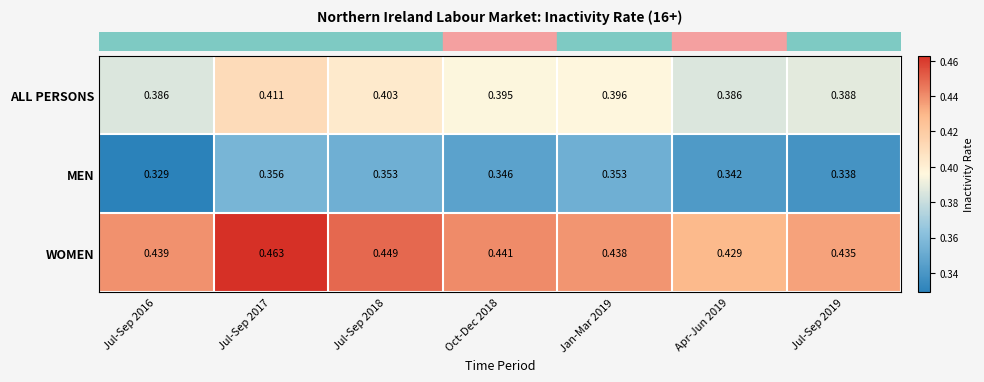

At which category is the sum across all series the highest?

Jul-Sep 2017